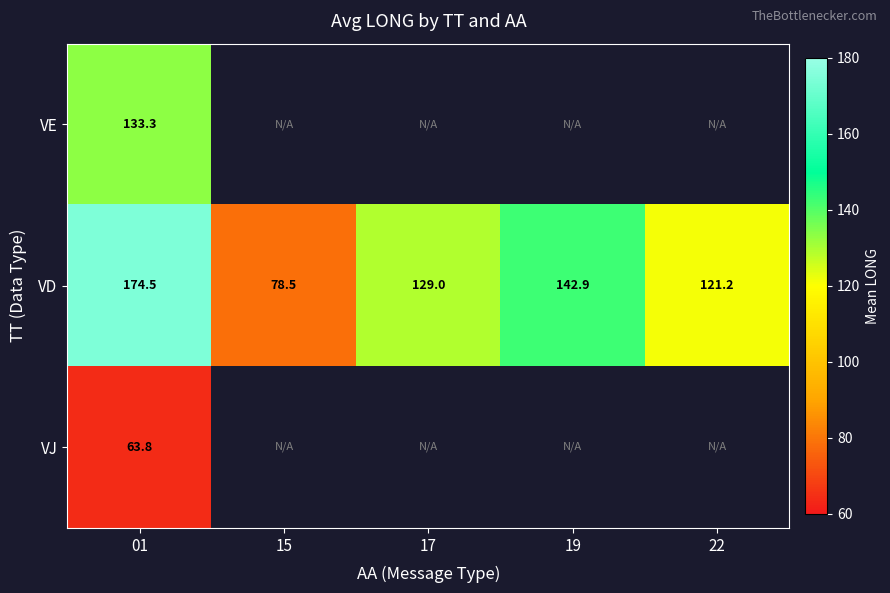

At which category does the chart reach its peak across all series?

01